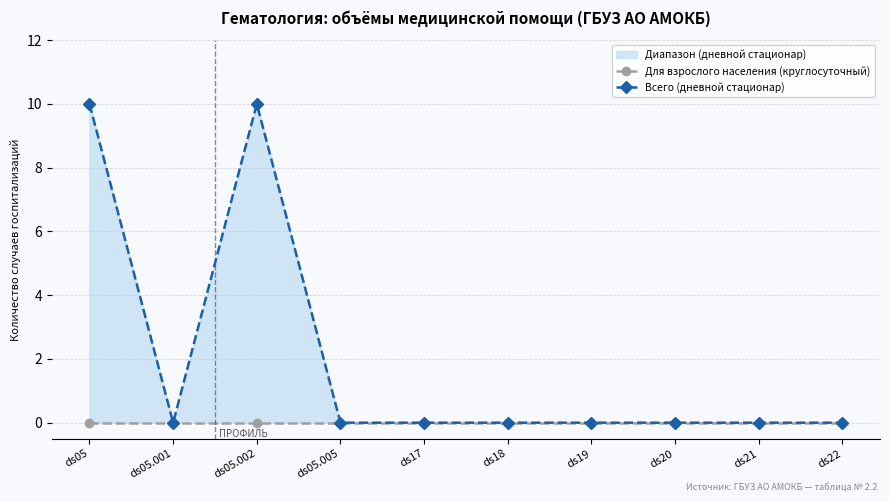

Is it true that Для взрослого населения (круглосуточный) equals 0 at ds18?

True